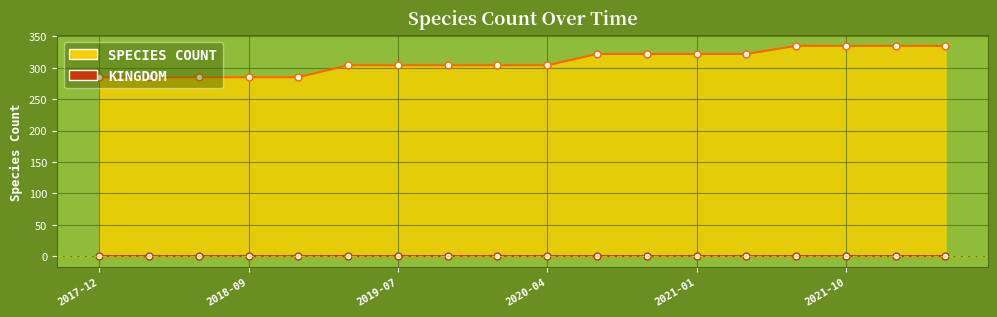

Approximately how many times larger is the value at 2021-01 compared to 2021-10?

1.0